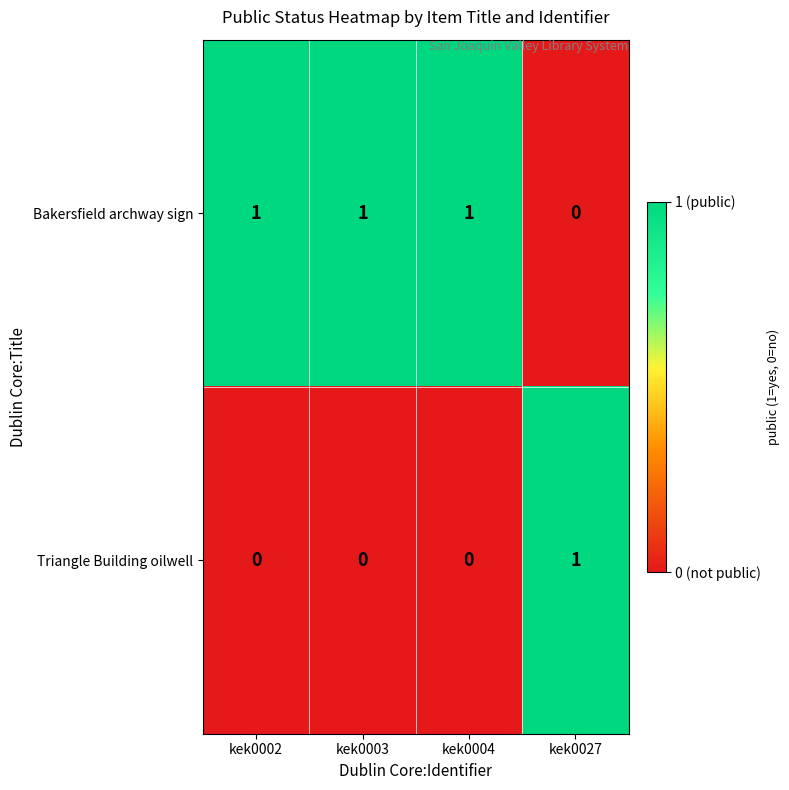

Which series has the largest total across all categories?

Bakersfield archway sign